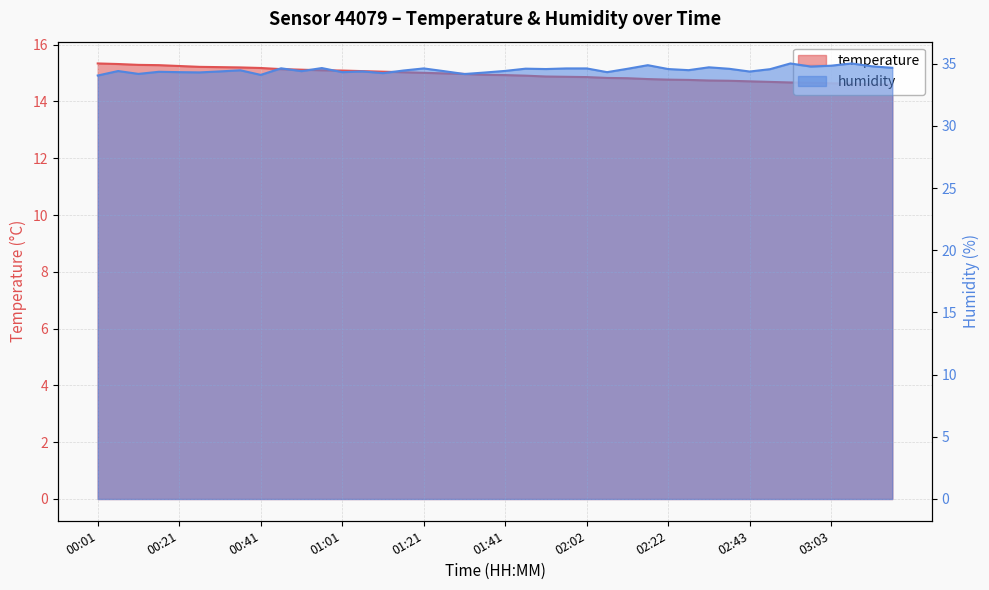

At which category does the chart reach its peak across all series?

02:53